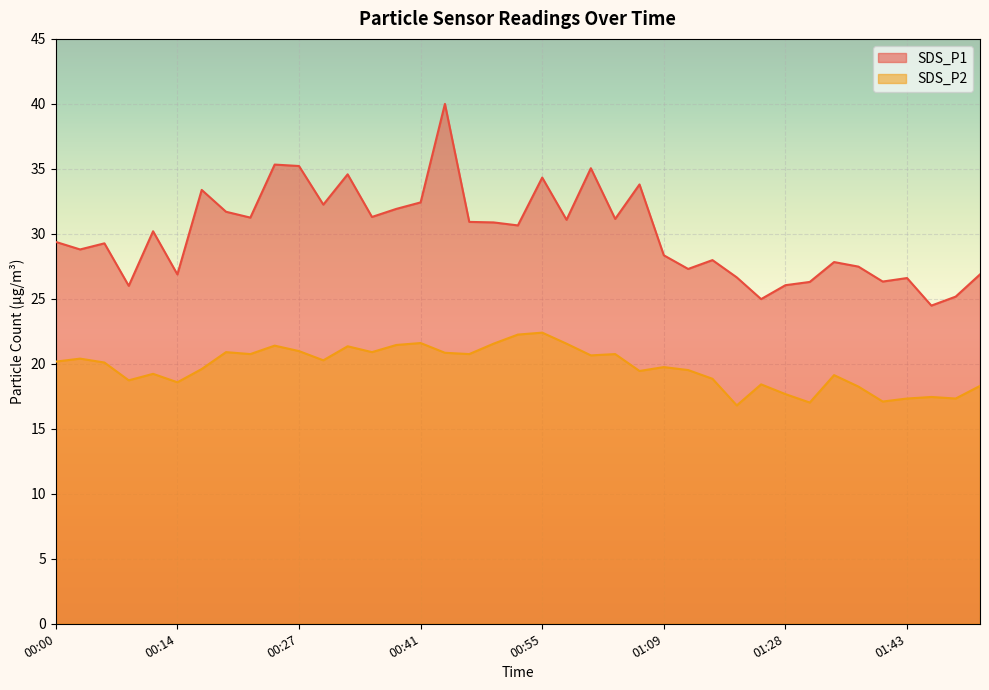

At which category does SDS_P1 reach its first local peak?

00:05